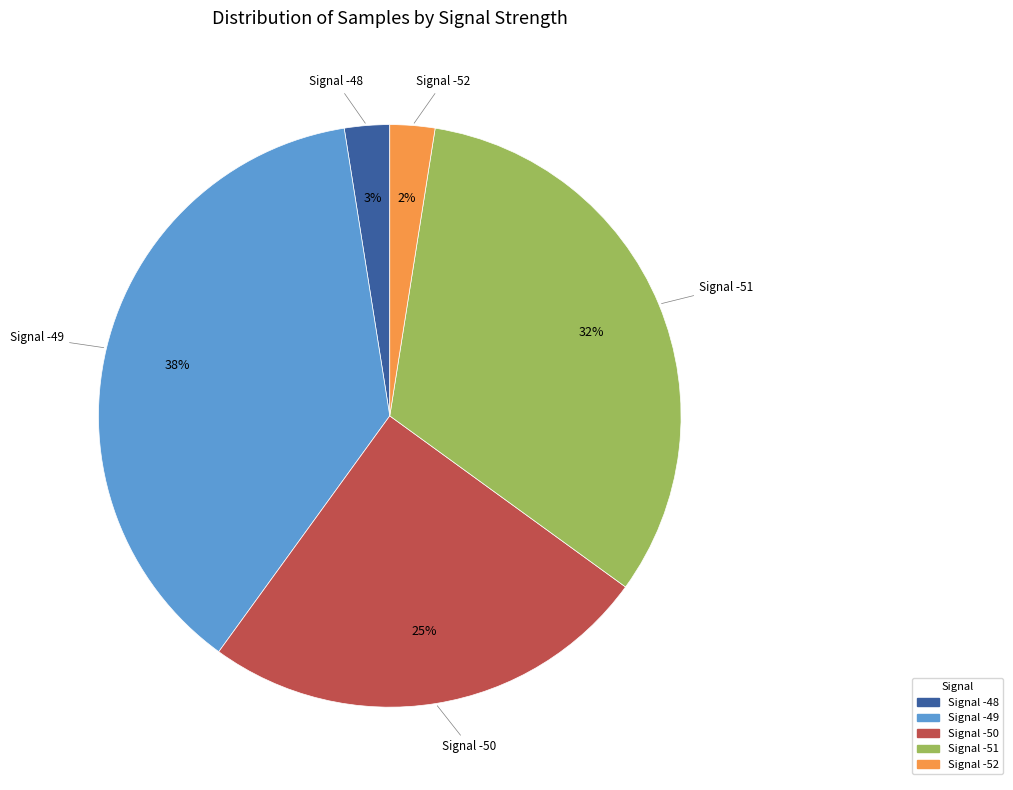

Is it true that Signal -50 is 38% of the pie?

False